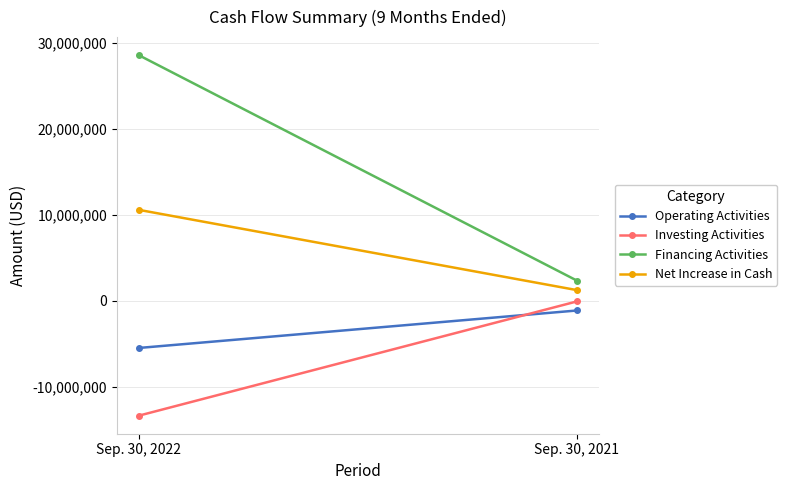

Is it true that Investing Activities equals -10777 at Sep. 30, 2021?

False